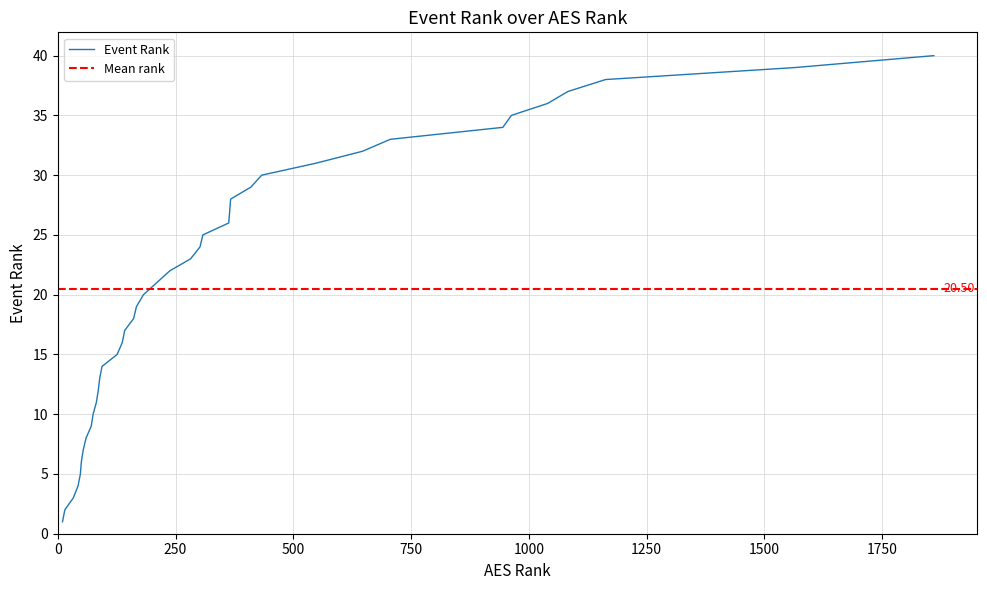

Between 250 and 0, which is larger?

250